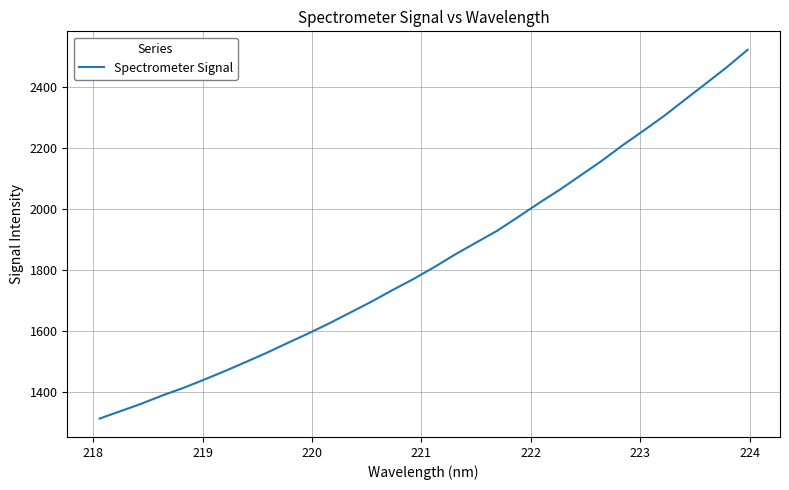

What is the minimum value shown in the chart?

1312.6